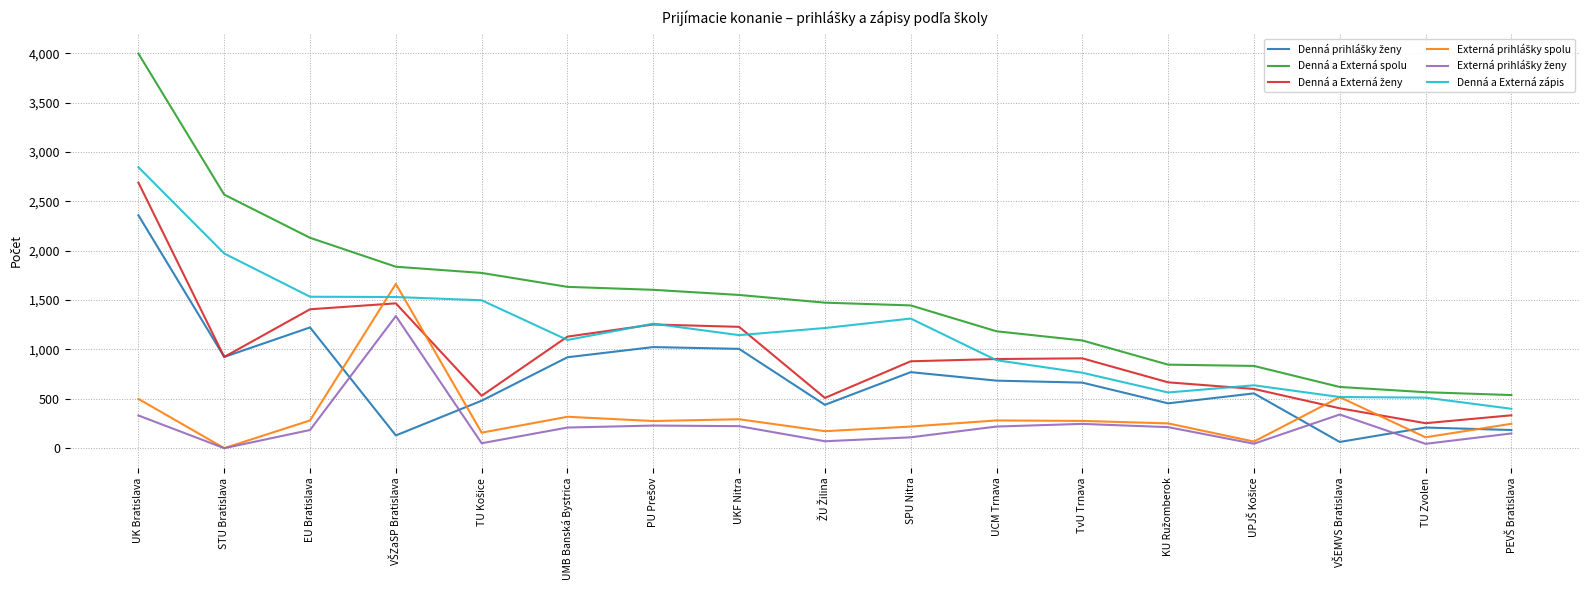

What is the maximum value for Denná a Externá zápis?

2846